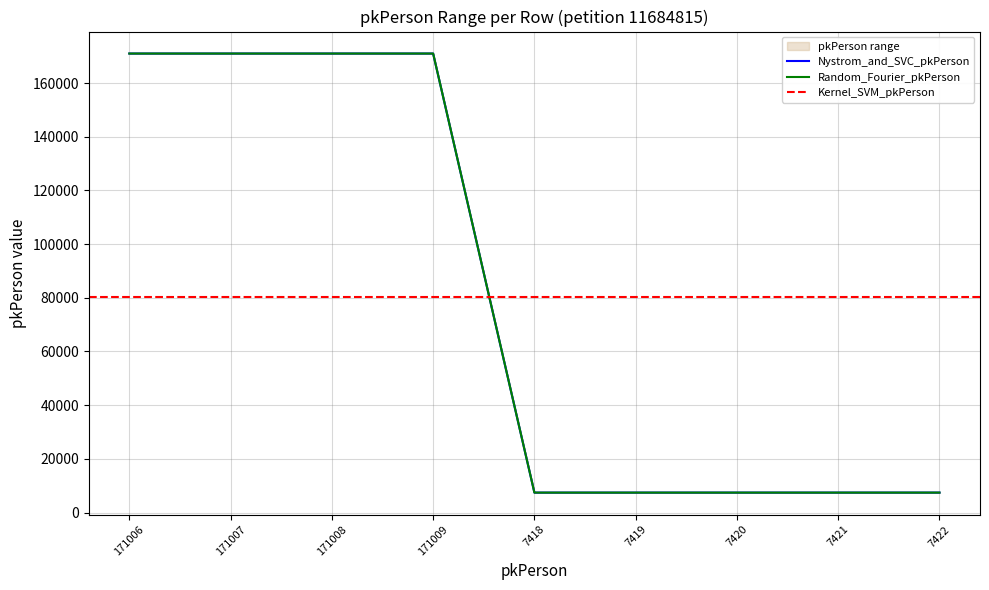

Which category has the highest value in the Nystrom_and_SVC series?

171009